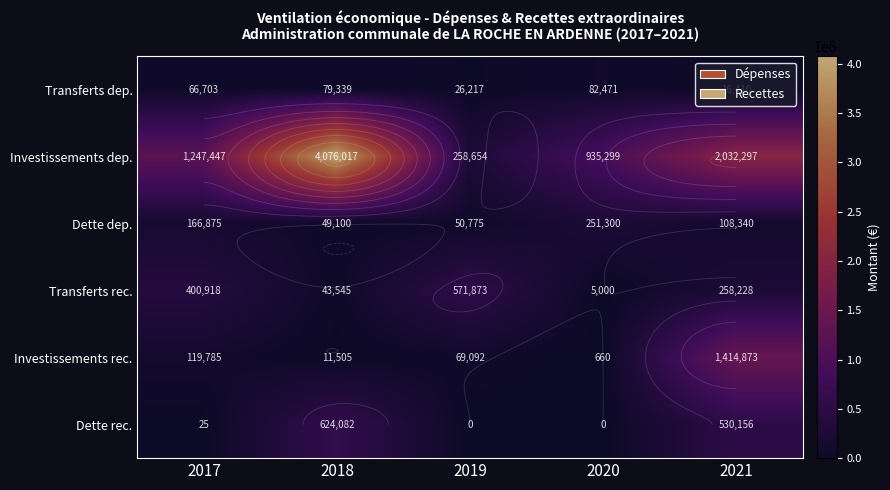

What is the spread (max minus min) of values at 2020?

935299.0